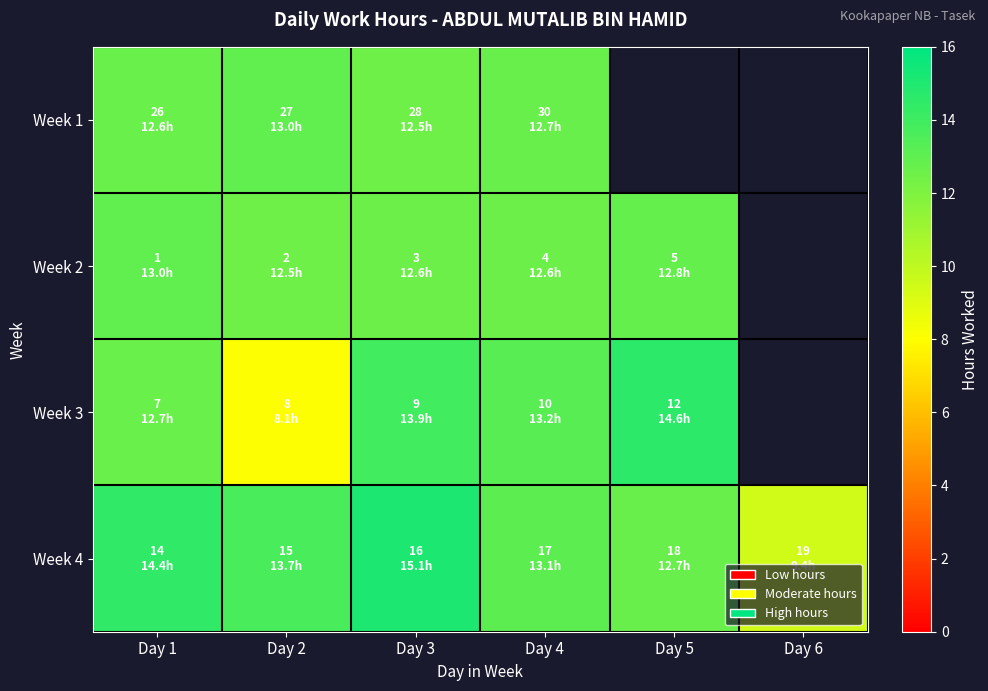

What is the difference between the highest and lowest values at Day 4?

0.7